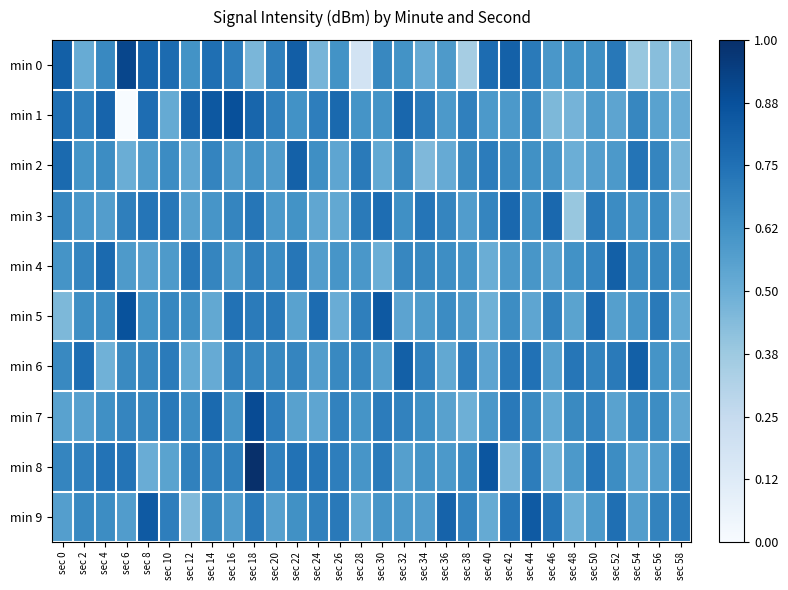

Reading left to right, what are all the values shown in this chart?

min 0: sec 0=0.8	sec 2=0.5	sec 4=0.7	sec 6=0.9	sec 8=0.8	sec 10=0.8	sec 12=0.6	sec 14=0.8	sec 16=0.7	sec 18=0.5	sec 20=0.7	sec 22=0.8	sec 24=0.5	sec 26=0.6	sec 28=0.2	sec 30=0.7	sec 32=0.6	sec 34=0.5	sec 36=0.6	sec 38=0.4	sec 40=0.8	sec 42=0.8	sec 44=0.7	sec 46=0.6	sec 48=0.6	sec 50=0.6	sec 52=0.7	sec 54=0.4	sec 56=0.4	sec 58=0.4
min 1: sec 0=0.8	sec 2=0.7	sec 4=0.8	sec 6=0.0	sec 8=0.8	sec 10=0.5	sec 12=0.8	sec 14=0.8	sec 16=0.9	sec 18=0.8	sec 20=0.7	sec 22=0.6	sec 24=0.7	sec 26=0.8	sec 28=0.6	sec 30=0.6	sec 32=0.8	sec 34=0.7	sec 36=0.6	sec 38=0.7	sec 40=0.6	sec 42=0.6	sec 44=0.7	sec 46=0.5	sec 48=0.5	sec 50=0.6	sec 52=0.5	sec 54=0.7	sec 56=0.6	sec 58=0.5
min 2: sec 0=0.8	sec 2=0.6	sec 4=0.6	sec 6=0.5	sec 8=0.6	sec 10=0.6	sec 12=0.5	sec 14=0.7	sec 16=0.6	sec 18=0.6	sec 20=0.6	sec 22=0.8	sec 24=0.6	sec 26=0.5	sec 28=0.7	sec 30=0.5	sec 32=0.7	sec 34=0.5	sec 36=0.5	sec 38=0.7	sec 40=0.7	sec 42=0.7	sec 44=0.6	sec 46=0.6	sec 48=0.5	sec 50=0.6	sec 52=0.6	sec 54=0.7	sec 56=0.7	sec 58=0.5
min 3: sec 0=0.7	sec 2=0.6	sec 4=0.6	sec 6=0.7	sec 8=0.7	sec 10=0.7	sec 12=0.6	sec 14=0.6	sec 16=0.7	sec 18=0.7	sec 20=0.6	sec 22=0.6	sec 24=0.5	sec 26=0.5	sec 28=0.7	sec 30=0.8	sec 32=0.6	sec 34=0.7	sec 36=0.7	sec 38=0.6	sec 40=0.7	sec 42=0.8	sec 44=0.6	sec 46=0.8	sec 48=0.4	sec 50=0.7	sec 52=0.6	sec 54=0.6	sec 56=0.6	sec 58=0.4
min 4: sec 0=0.6	sec 2=0.7	sec 4=0.8	sec 6=0.6	sec 8=0.6	sec 10=0.6	sec 12=0.7	sec 14=0.7	sec 16=0.6	sec 18=0.7	sec 20=0.6	sec 22=0.7	sec 24=0.6	sec 26=0.6	sec 28=0.6	sec 30=0.5	sec 32=0.7	sec 34=0.7	sec 36=0.6	sec 38=0.6	sec 40=0.5	sec 42=0.6	sec 44=0.6	sec 46=0.6	sec 48=0.6	sec 50=0.7	sec 52=0.8	sec 54=0.7	sec 56=0.7	sec 58=0.6
min 5: sec 0=0.5	sec 2=0.6	sec 4=0.6	sec 6=0.9	sec 8=0.6	sec 10=0.7	sec 12=0.6	sec 14=0.5	sec 16=0.7	sec 18=0.7	sec 20=0.7	sec 22=0.6	sec 24=0.8	sec 26=0.5	sec 28=0.7	sec 30=0.8	sec 32=0.5	sec 34=0.6	sec 36=0.6	sec 38=0.6	sec 40=0.5	sec 42=0.6	sec 44=0.5	sec 46=0.7	sec 48=0.6	sec 50=0.8	sec 52=0.6	sec 54=0.6	sec 56=0.7	sec 58=0.5
min 6: sec 0=0.7	sec 2=0.8	sec 4=0.5	sec 6=0.7	sec 8=0.7	sec 10=0.7	sec 12=0.5	sec 14=0.5	sec 16=0.7	sec 18=0.7	sec 20=0.7	sec 22=0.7	sec 24=0.6	sec 26=0.7	sec 28=0.7	sec 30=0.6	sec 32=0.8	sec 34=0.7	sec 36=0.5	sec 38=0.7	sec 40=0.5	sec 42=0.7	sec 44=0.7	sec 46=0.6	sec 48=0.7	sec 50=0.7	sec 52=0.7	sec 54=0.8	sec 56=0.6	sec 58=0.6
min 7: sec 0=0.6	sec 2=0.6	sec 4=0.6	sec 6=0.7	sec 8=0.7	sec 10=0.7	sec 12=0.6	sec 14=0.8	sec 16=0.6	sec 18=0.9	sec 20=0.7	sec 22=0.6	sec 24=0.5	sec 26=0.7	sec 28=0.6	sec 30=0.7	sec 32=0.7	sec 34=0.6	sec 36=0.6	sec 38=0.5	sec 40=0.6	sec 42=0.7	sec 44=0.7	sec 46=0.5	sec 48=0.7	sec 50=0.7	sec 52=0.6	sec 54=0.7	sec 56=0.6	sec 58=0.5
min 8: sec 0=0.7	sec 2=0.7	sec 4=0.7	sec 6=0.7	sec 8=0.5	sec 10=0.5	sec 12=0.7	sec 14=0.7	sec 16=0.7	sec 18=1.0	sec 20=0.7	sec 22=0.7	sec 24=0.7	sec 26=0.7	sec 28=0.6	sec 30=0.7	sec 32=0.6	sec 34=0.6	sec 36=0.6	sec 38=0.6	sec 40=0.9	sec 42=0.5	sec 44=0.7	sec 46=0.5	sec 48=0.6	sec 50=0.7	sec 52=0.6	sec 54=0.5	sec 56=0.6	sec 58=0.7
min 9: sec 0=0.6	sec 2=0.7	sec 4=0.6	sec 6=0.6	sec 8=0.8	sec 10=0.7	sec 12=0.4	sec 14=0.7	sec 16=0.6	sec 18=0.7	sec 20=0.6	sec 22=0.6	sec 24=0.7	sec 26=0.7	sec 28=0.5	sec 30=0.6	sec 32=0.6	sec 34=0.6	sec 36=0.8	sec 38=0.7	sec 40=0.5	sec 42=0.7	sec 44=0.8	sec 46=0.7	sec 48=0.5	sec 50=0.6	sec 52=0.8	sec 54=0.6	sec 56=0.7	sec 58=0.7